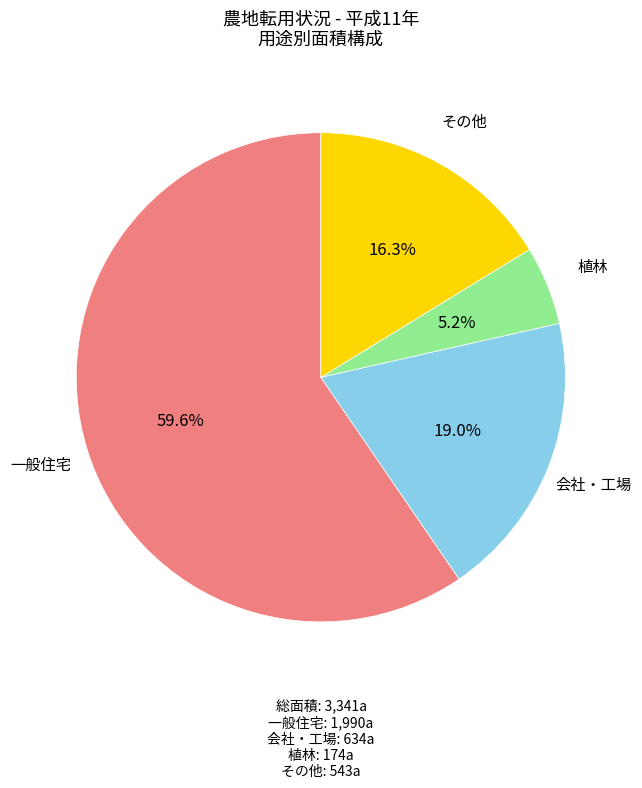

Is there any slice that represents more than half of the pie?

Yes